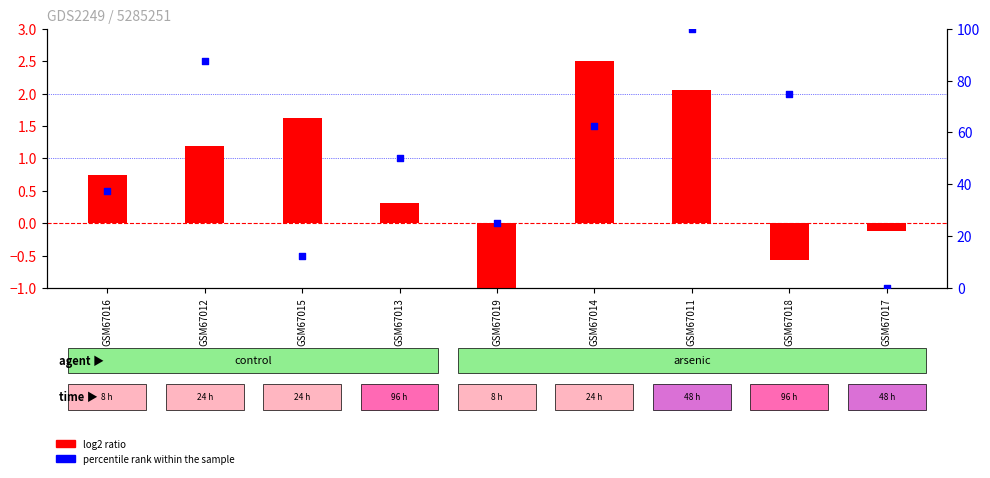

At which category is the sum across all series the highest?

GSM67011